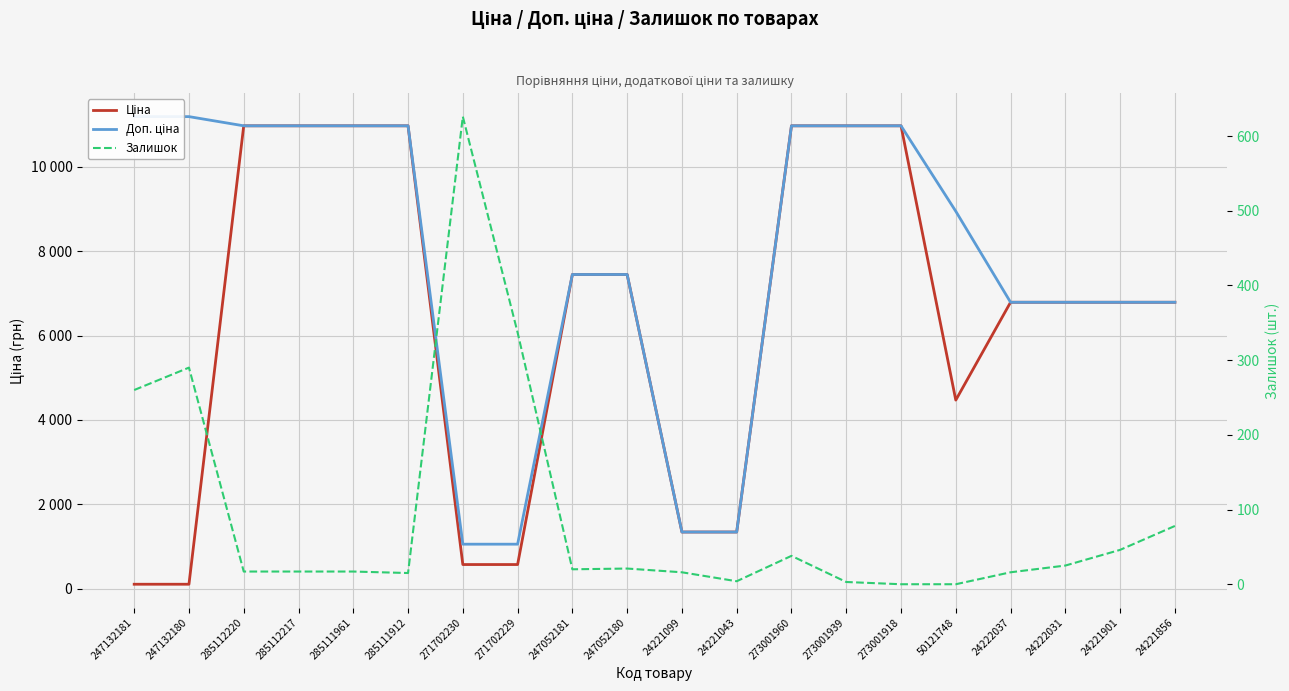

What is the difference between the maximum and minimum values in the Доп. ціна series?

10122.0